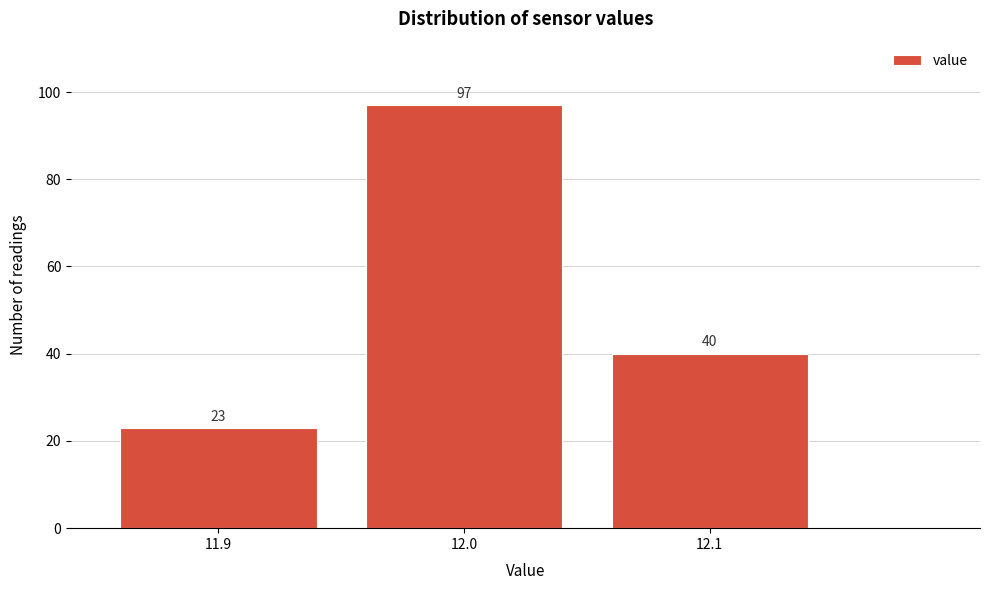

How tall is the bar that spans 11.95 to 12.05 on the x-axis?

97